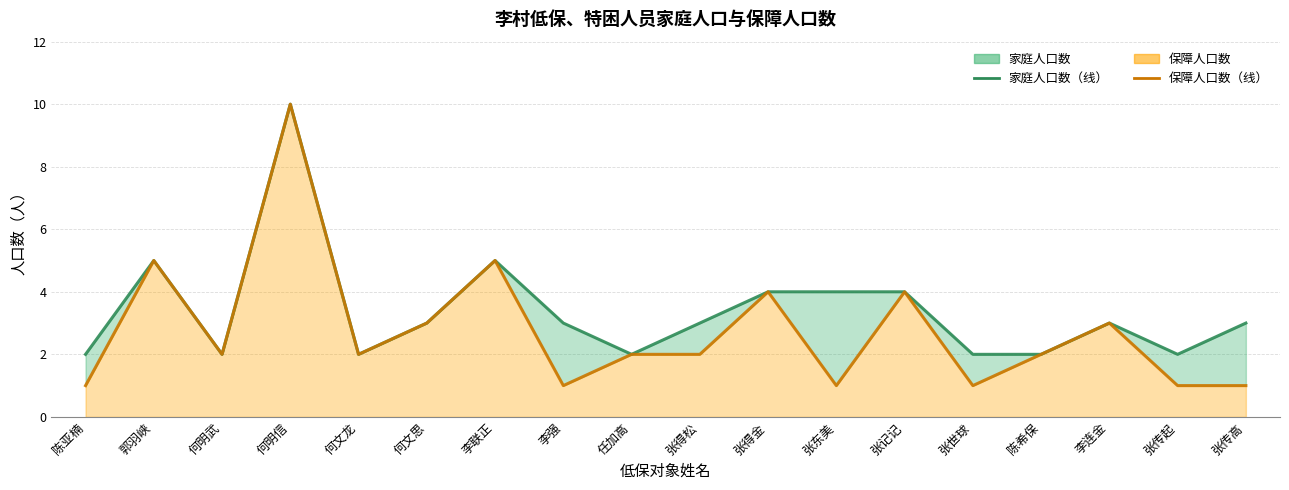

Rank the series at 任加高 from highest to lowest value.

家庭人口数, 保障人口数